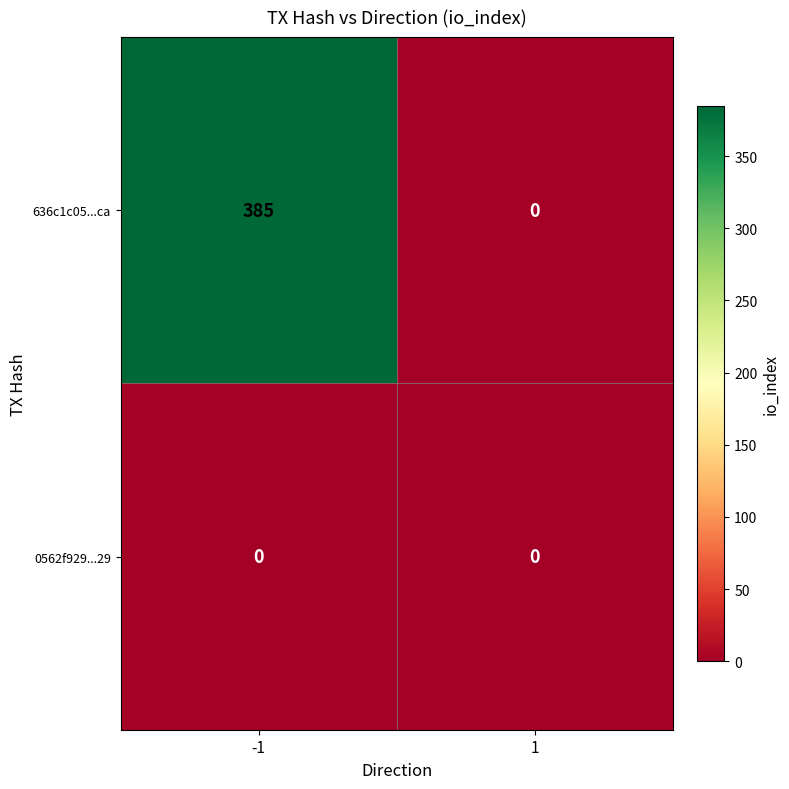

Is it true that 636c1c05...ca equals -191 at 1?

False